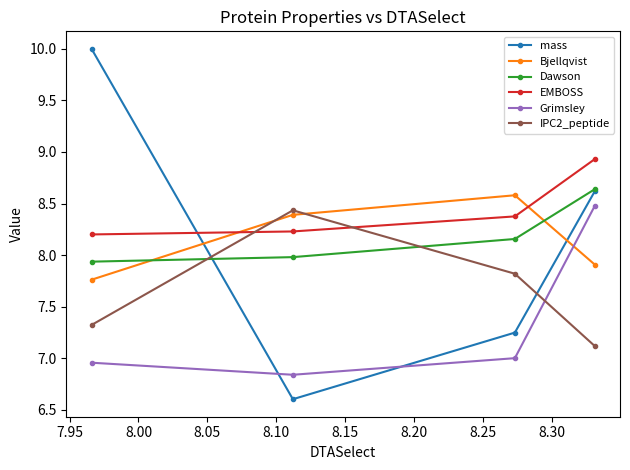

In mass, how many points are lower than both neighbors (excluding endpoints)?

1